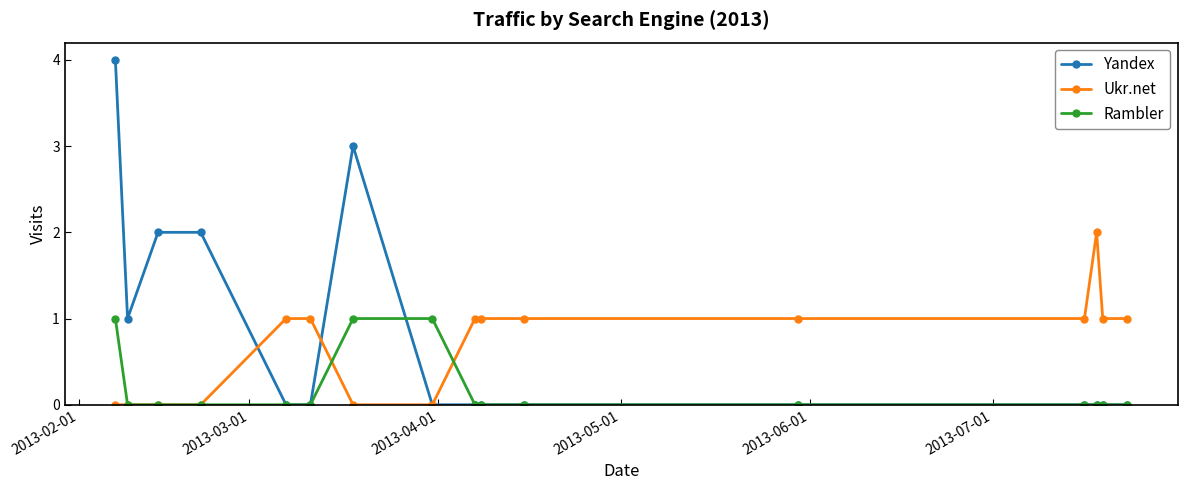

Count the number of data series in this chart.

3